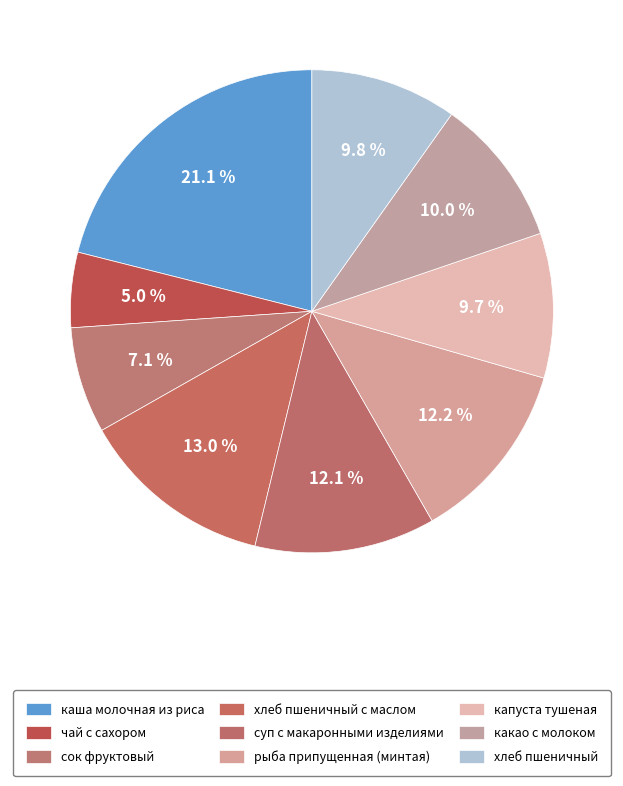

Do суп с макаронными изделиями and сок фруктовый together represent more than half of the pie?

No